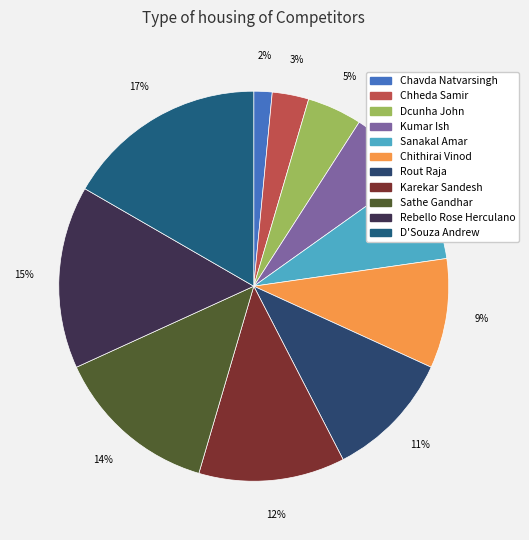

What is the ratio of the value at Chheda Samir to the value at Rout Raja?

0.3